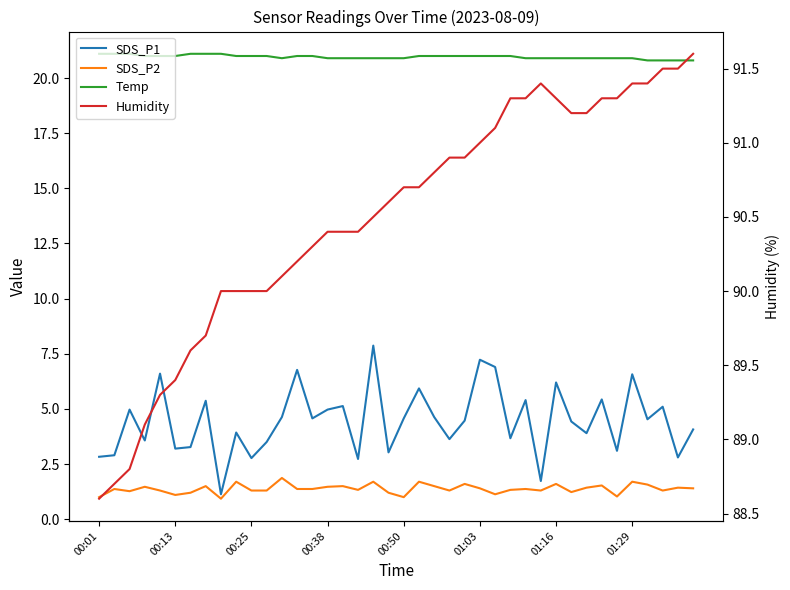

How many data points in SDS_P1 are less than 4?

17